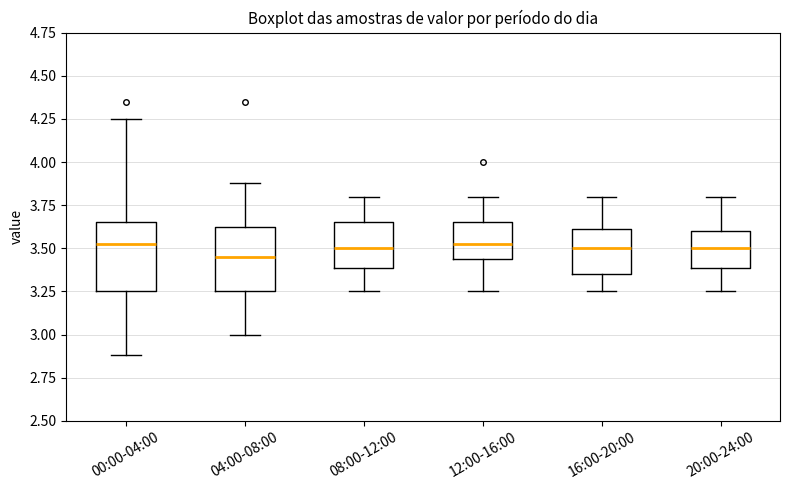

Reading left to right, transcribe this box plot: for each box, give where its median line is, the range the box spans, and where its two whiskers end, as read against the y-axis. The values are not printed on the chart, so give them approximately, as read against the axis.

00:00-04:00: median 3.55, box 3.25 to 3.65, whiskers 2.90 to 4.25
04:00-08:00: median 3.45, box 3.25 to 3.65, whiskers 3.00 to 3.90
08:00-12:00: median 3.50, box 3.40 to 3.65, whiskers 3.25 to 3.80
12:00-16:00: median 3.55, box 3.45 to 3.65, whiskers 3.25 to 3.80
16:00-20:00: median 3.50, box 3.35 to 3.60, whiskers 3.25 to 3.80
20:00-24:00: median 3.50, box 3.40 to 3.60, whiskers 3.25 to 3.80